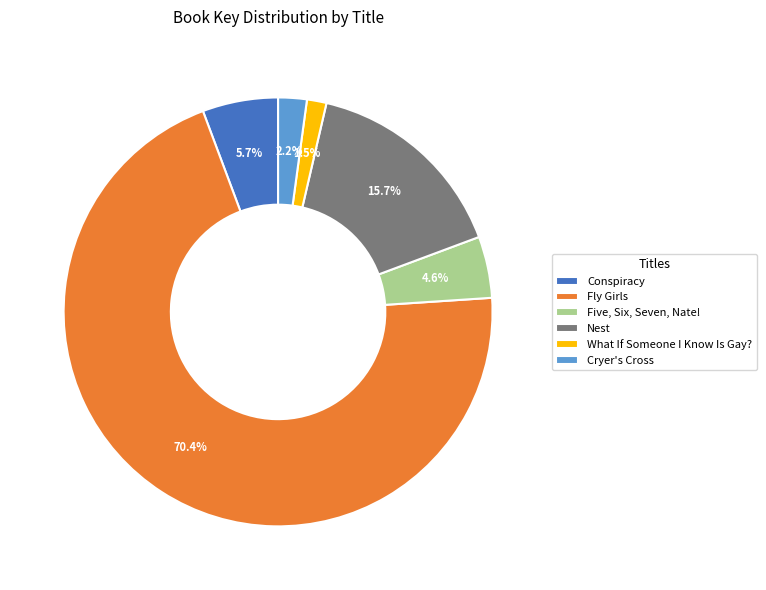

Rank the categories by value from lowest to highest.

What If Someone I Know Is Gay?, Cryer's Cross, Five, Six, Seven, Nate!, Conspiracy, Nest, Fly Girls